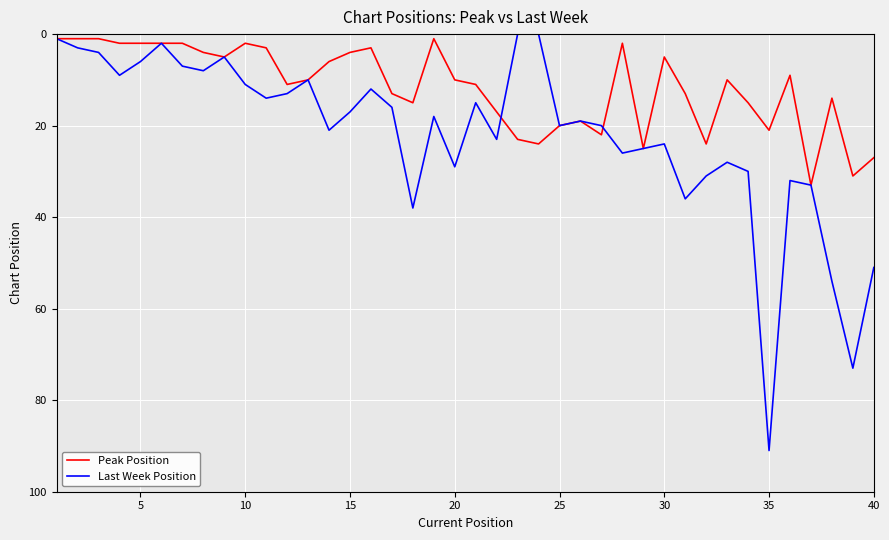

Which series has the largest total across all categories?

Last Week Position